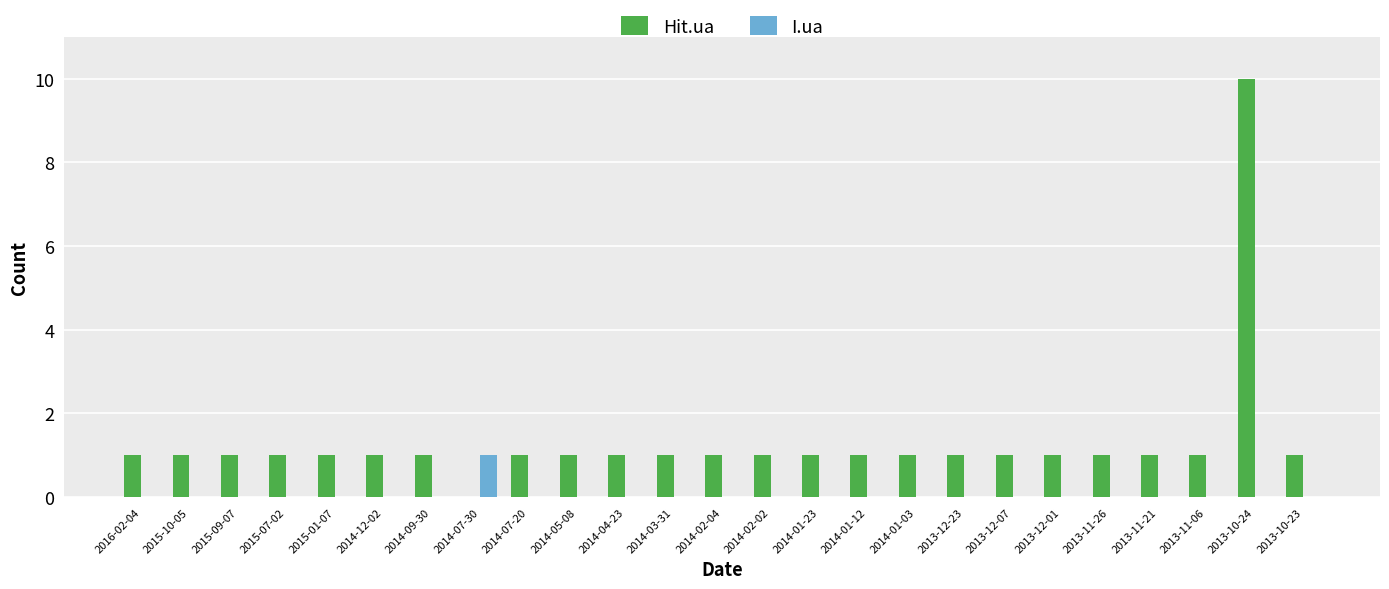

Which series has the largest total across all categories?

Hit.ua